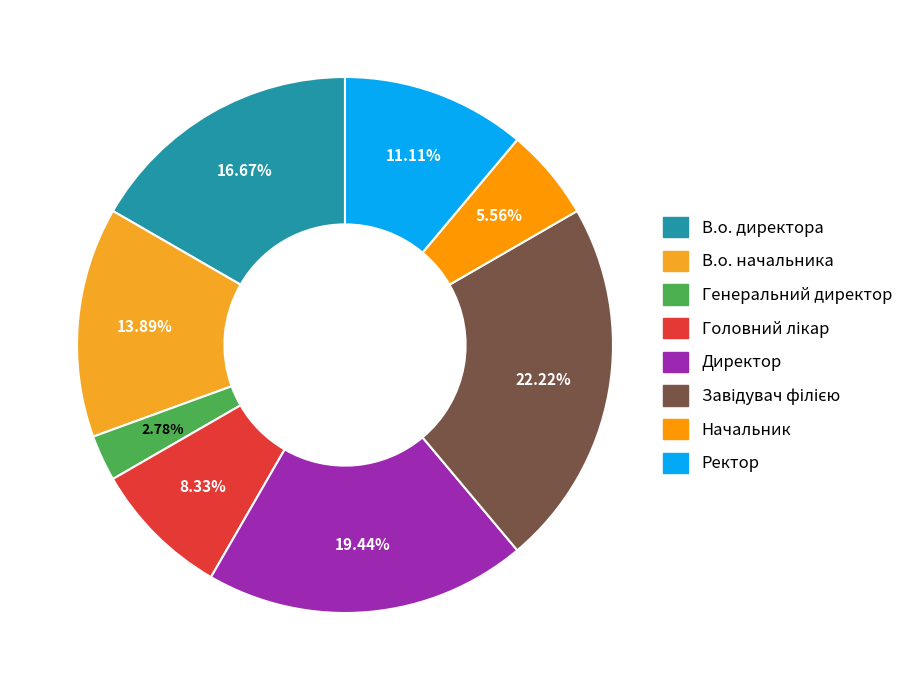

Which slice is the smallest?

Генеральний директор